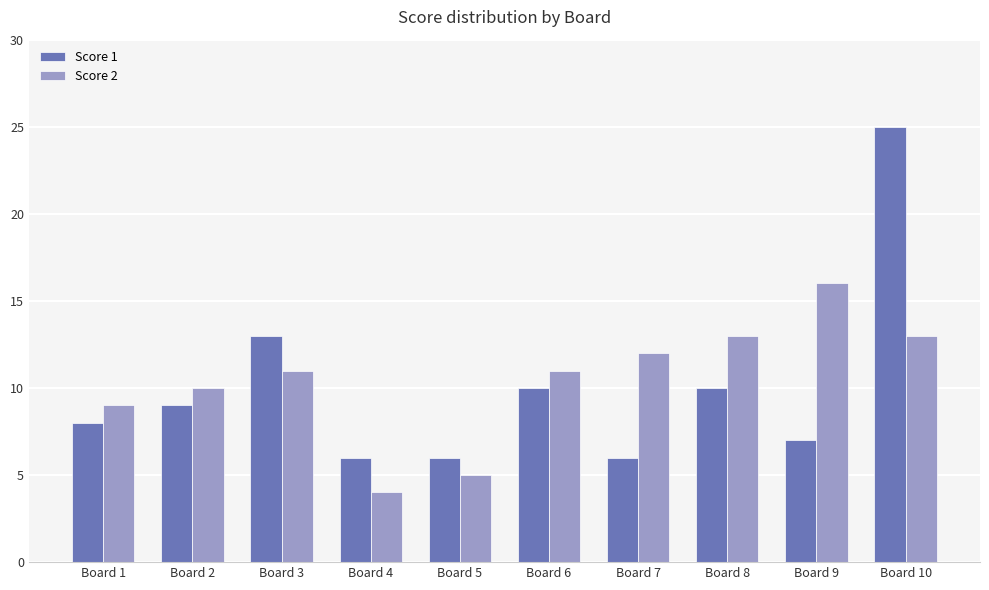

At which category is the sum across all series the highest?

Board 10